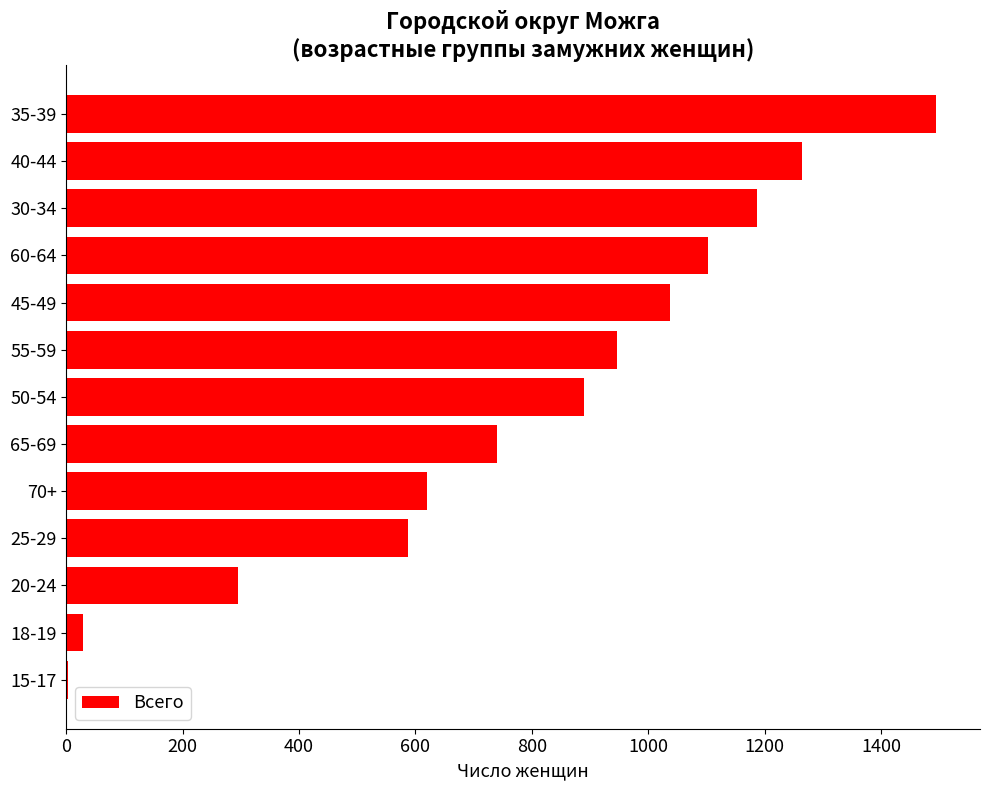

What is the maximum value shown in the chart?

1495